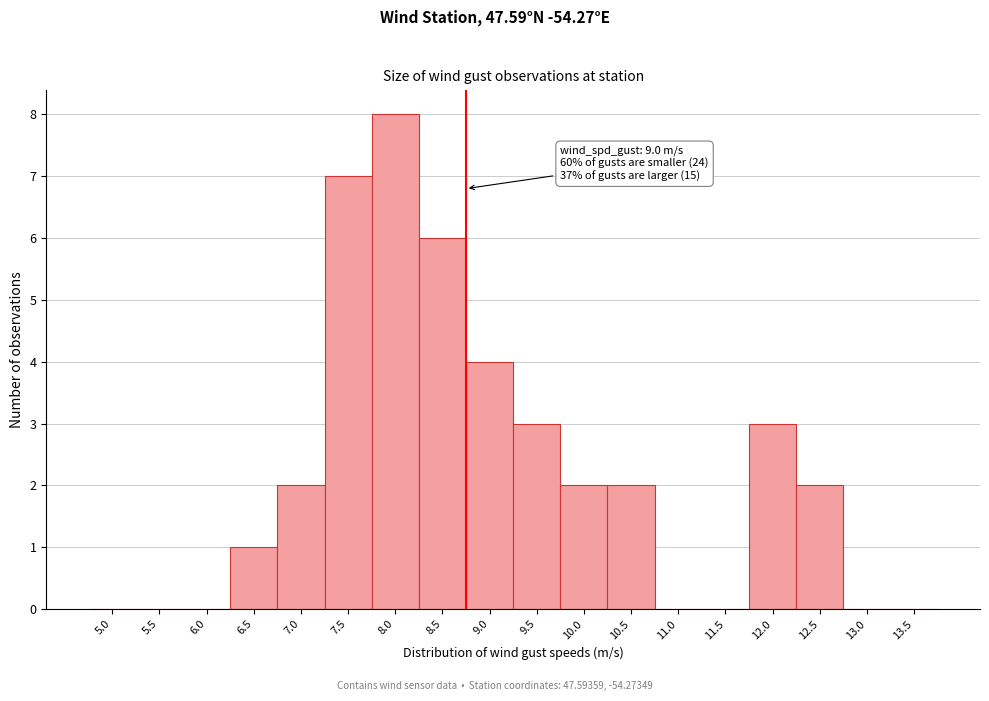

Reading left to right, list all the values displayed in this chart.

5.0=0	5.5=0	6.0=0	6.5=1	7.0=2	7.5=7	8.0=8	8.5=6	9.0=4	9.5=3	10.0=2	10.5=2	11.0=0	11.5=0	12.0=3	12.5=2	13.0=0	13.5=0